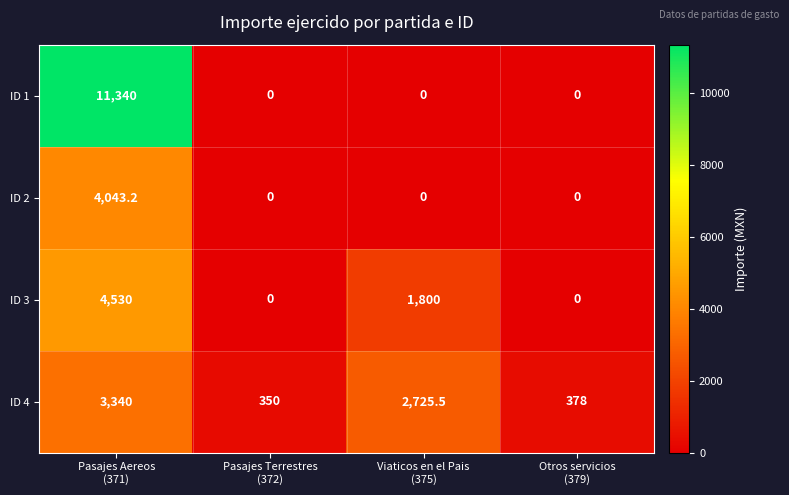

How many values in the ID 3 series are below 1800?

2